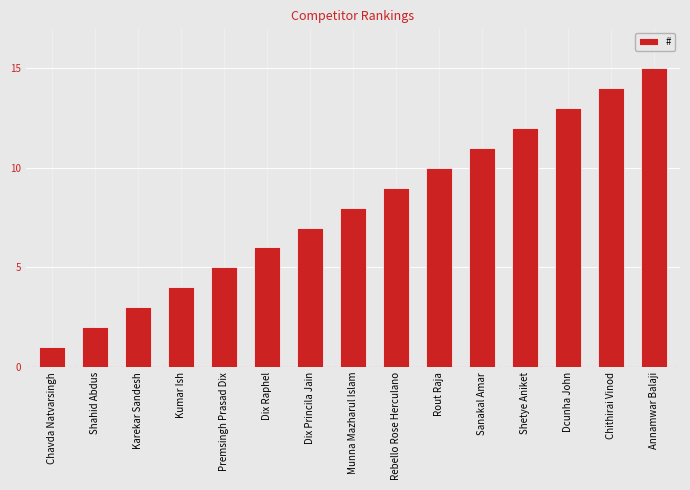

How many data points are less than 8?

7